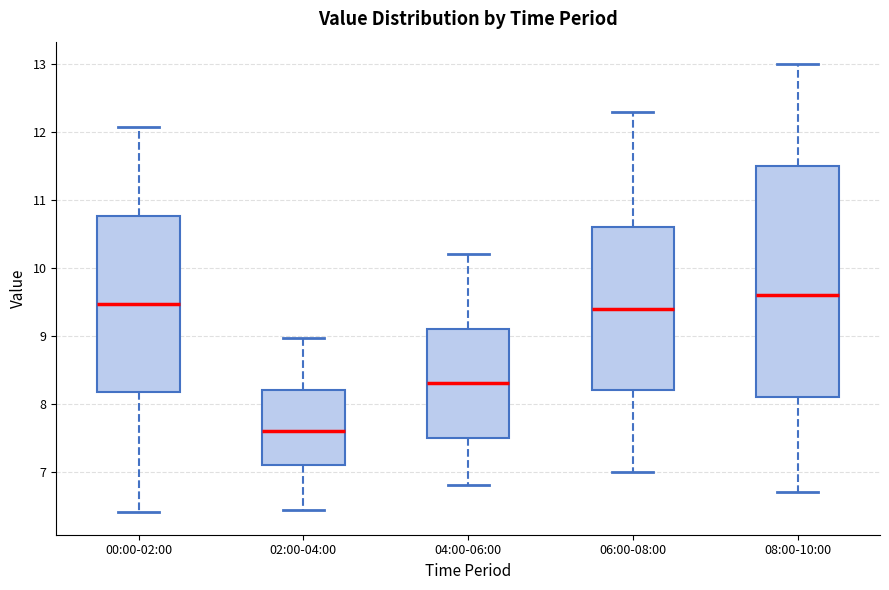

Which box is the tallest, from its lower edge to its upper edge?

08:00-10:00